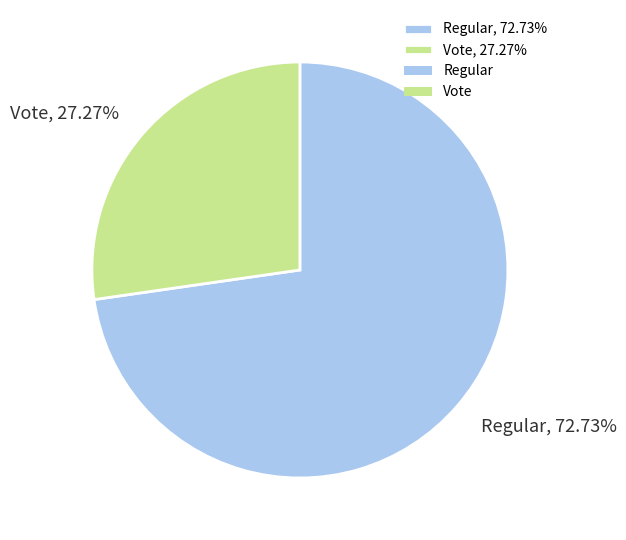

How many slices are in this pie chart?

2